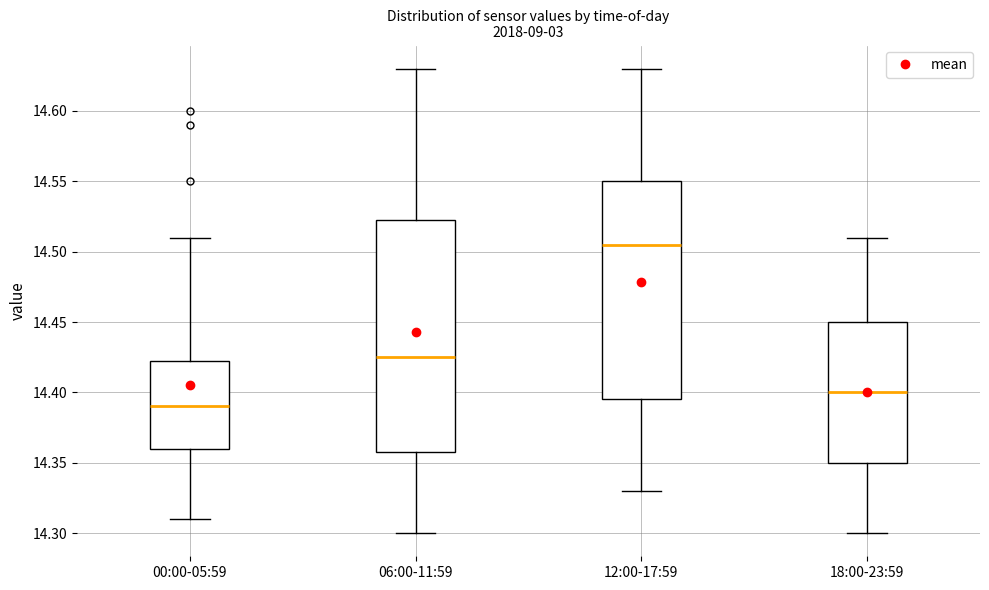

Reading left to right, read every box against the y-axis: the position of its median line, the range the box covers, and the ends of its whiskers. The values are not printed on the chart, so give them approximately, as read against the axis.

00:00-05:59: median 14.390, box 14.360 to 14.425, whiskers 14.310 to 14.510
06:00-11:59: median 14.425, box 14.360 to 14.525, whiskers 14.300 to 14.630
12:00-17:59: median 14.505, box 14.395 to 14.550, whiskers 14.330 to 14.630
18:00-23:59: median 14.400, box 14.350 to 14.450, whiskers 14.300 to 14.510